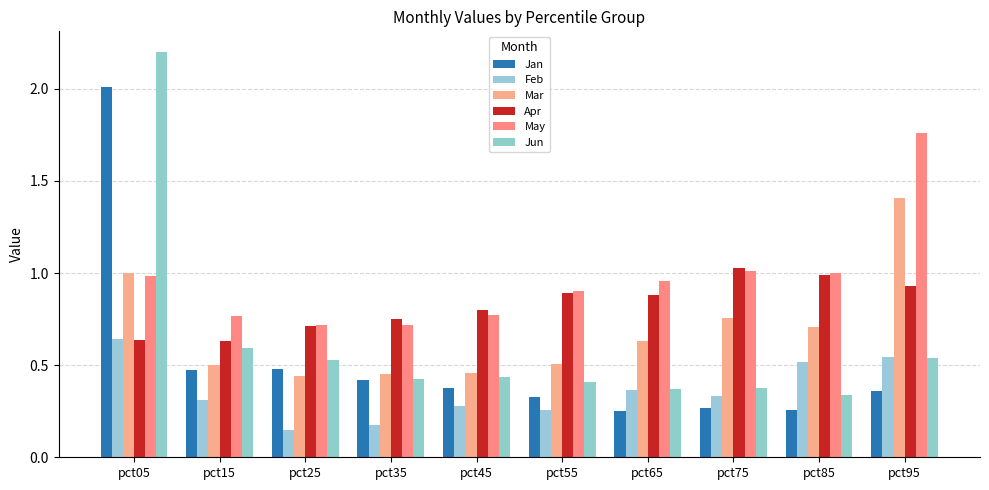

Which category has the highest value across all series?

pct05